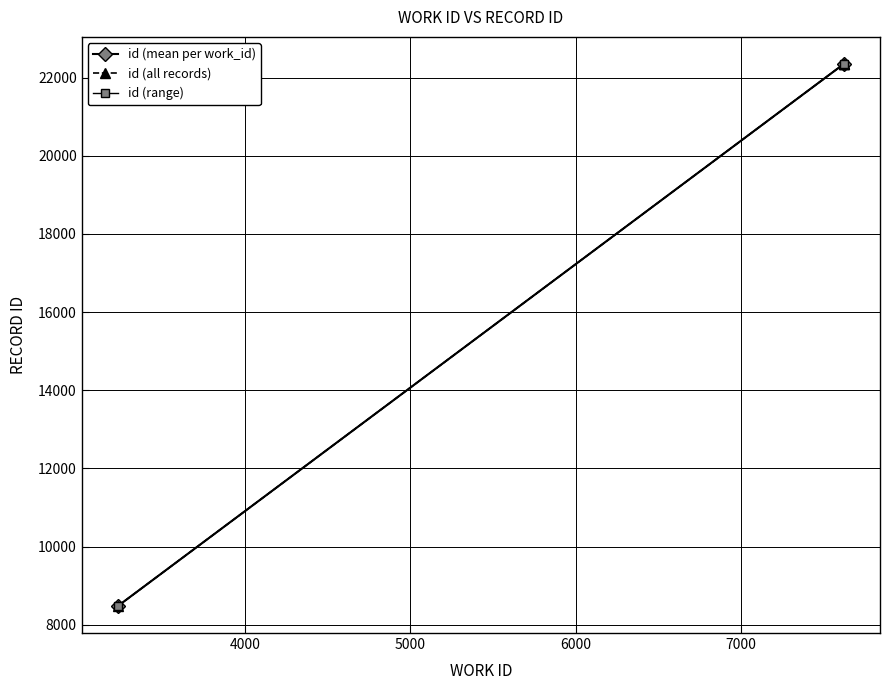

What is the difference between the maximum and minimum values?

13867